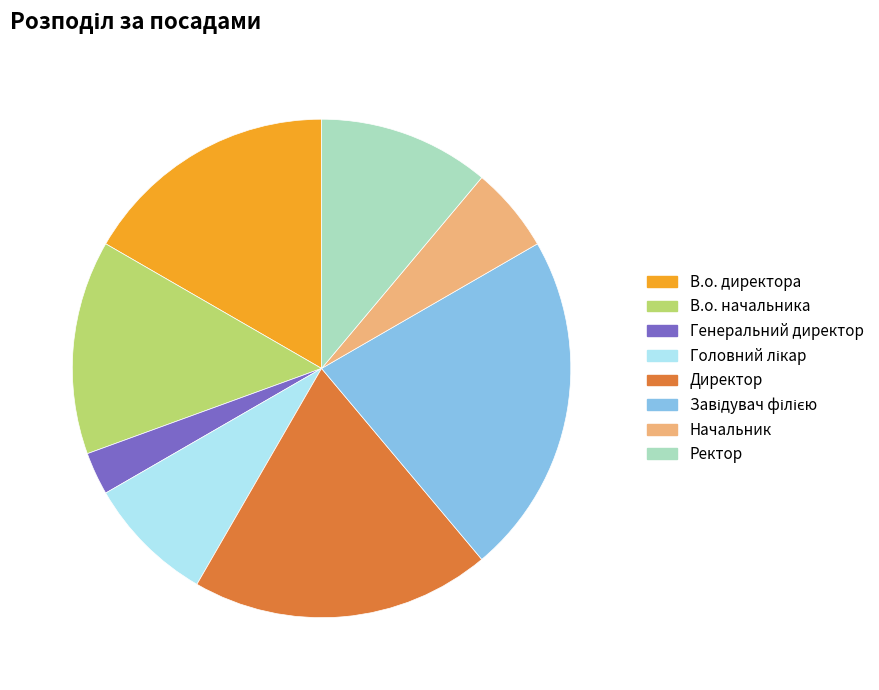

Does Начальник account for over 50% of the chart?

No